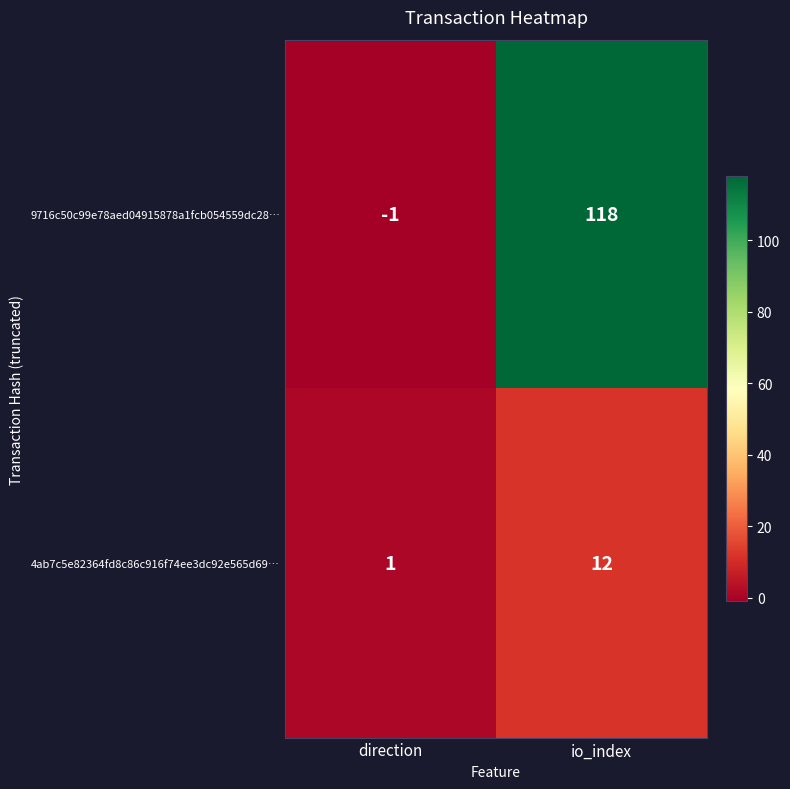

Which category has the highest value across all series?

io_index